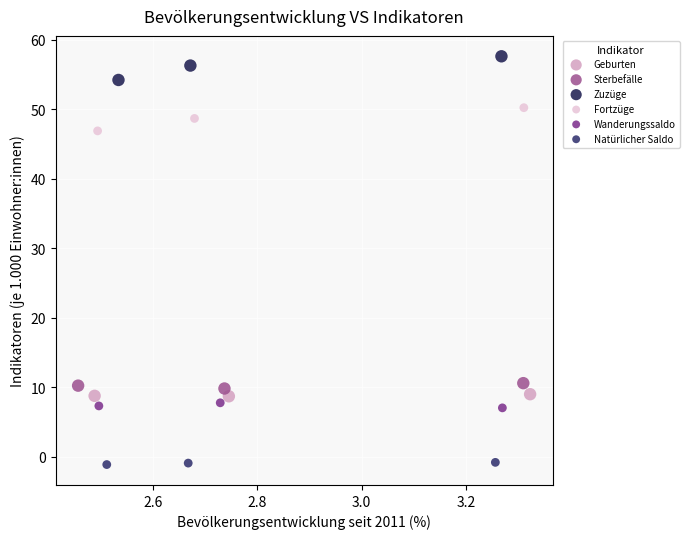

Which series reaches the maximum Y coordinate?

Zuzüge